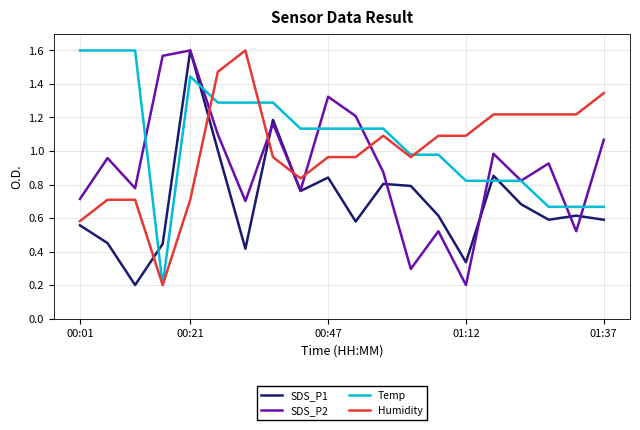

Rank the series by their average value, from highest to lowest.

Temp, Humidity, SDS_P2, SDS_P1